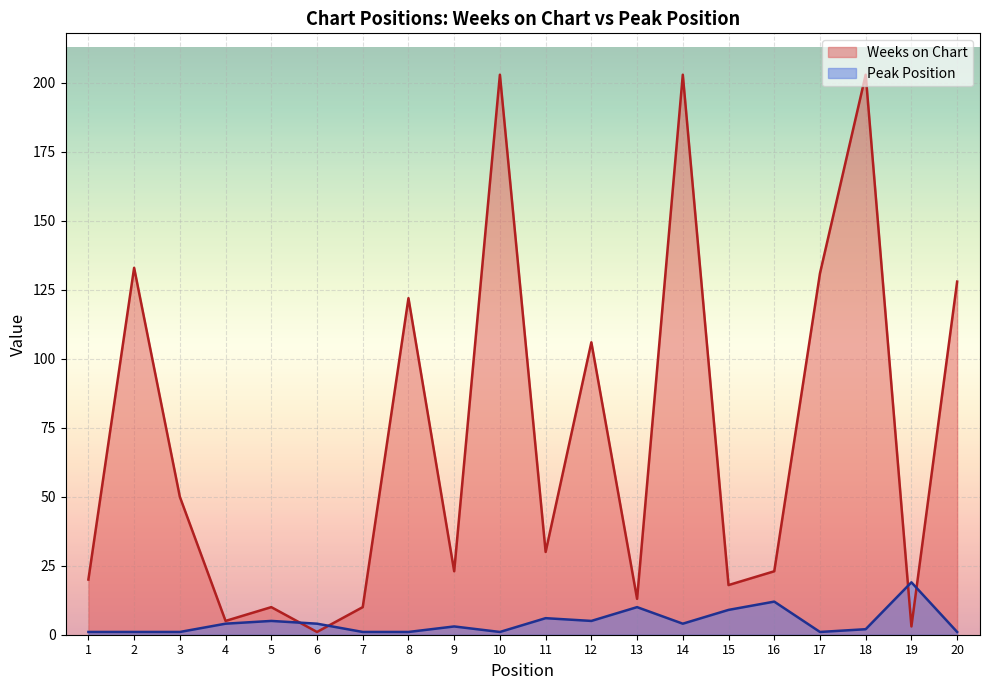

Between 8 and 5, which is larger?

8